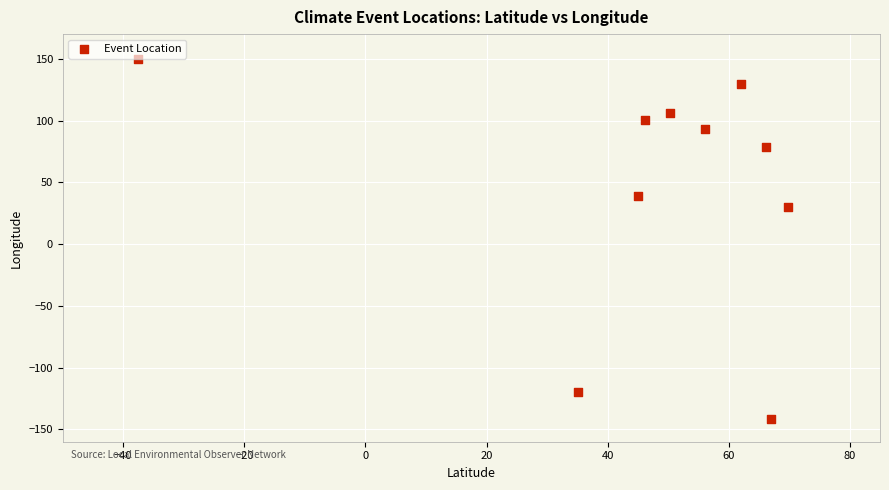

What Y value in the scatter plot is closest to 4?

30.0